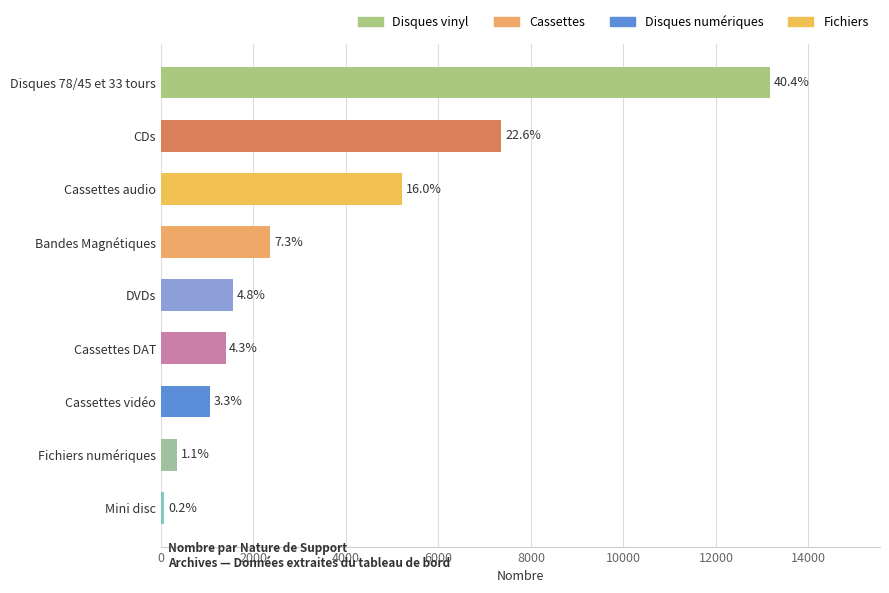

How many bars are there in total?

9